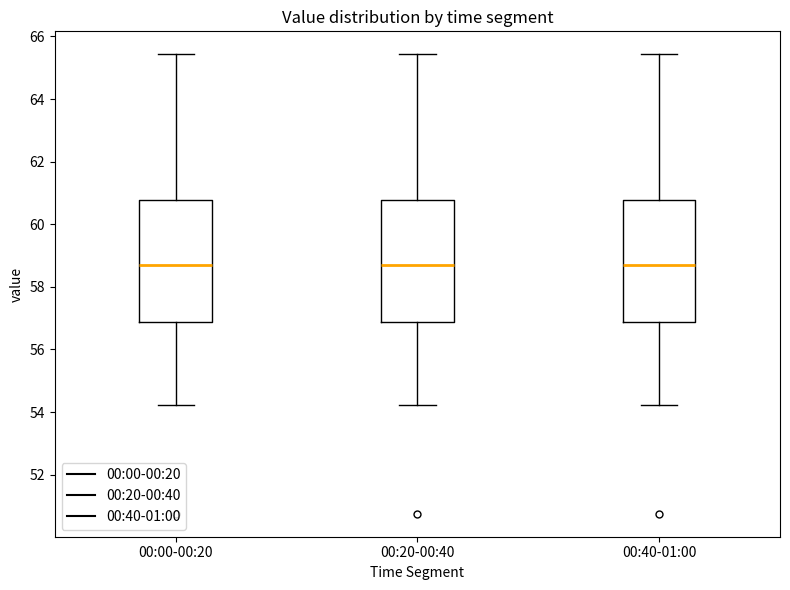

Reading left to right, transcribe this box plot: for each box, give where its median line is, the range the box spans, and where its two whiskers end, as read against the y-axis. The values are not printed on the chart, so give them approximately, as read against the axis.

00:00-00:20: median 58.8, box 56.8 to 60.8, whiskers 54.2 to 65.4
00:20-00:40: median 58.8, box 56.8 to 60.8, whiskers 54.2 to 65.4
00:40-01:00: median 58.8, box 56.8 to 60.8, whiskers 54.2 to 65.4